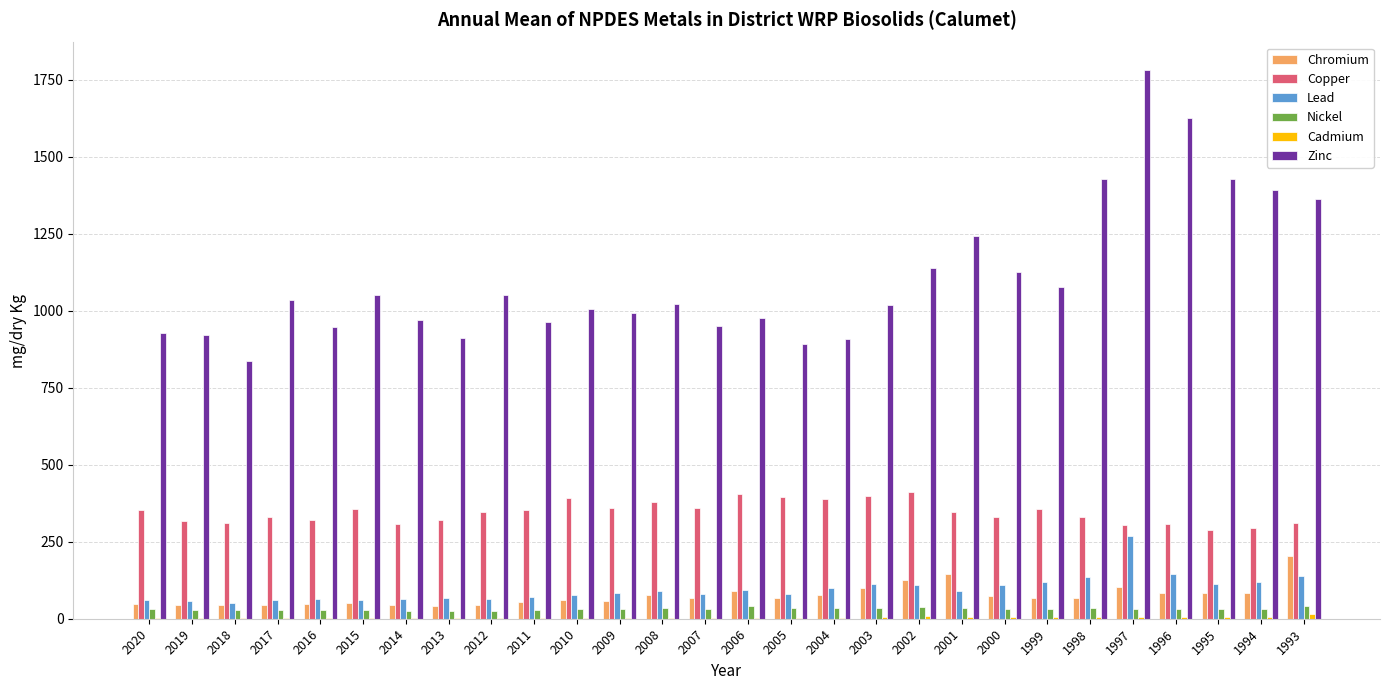

Which series has the largest total across all categories?

Zinc